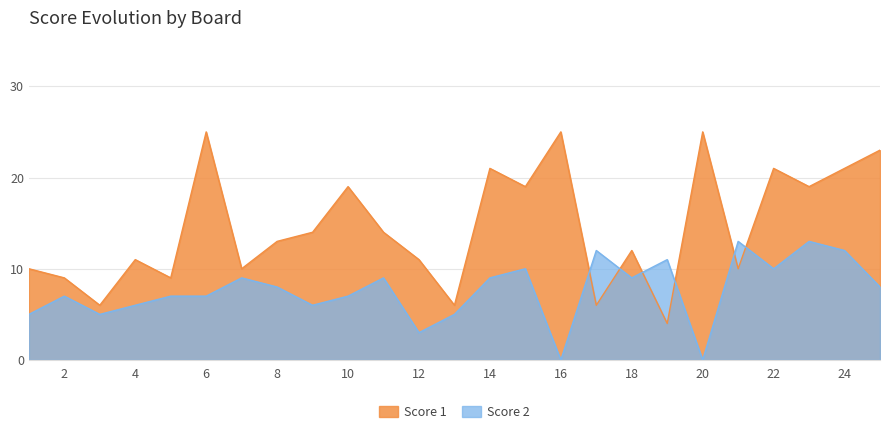

Where does the Score 1 series first go above 13?

6